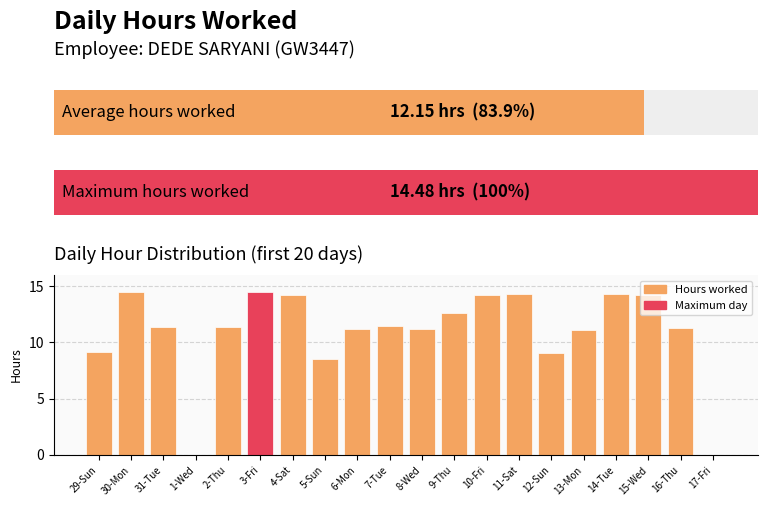

What is the approximate value at 5-Sun?

8.5